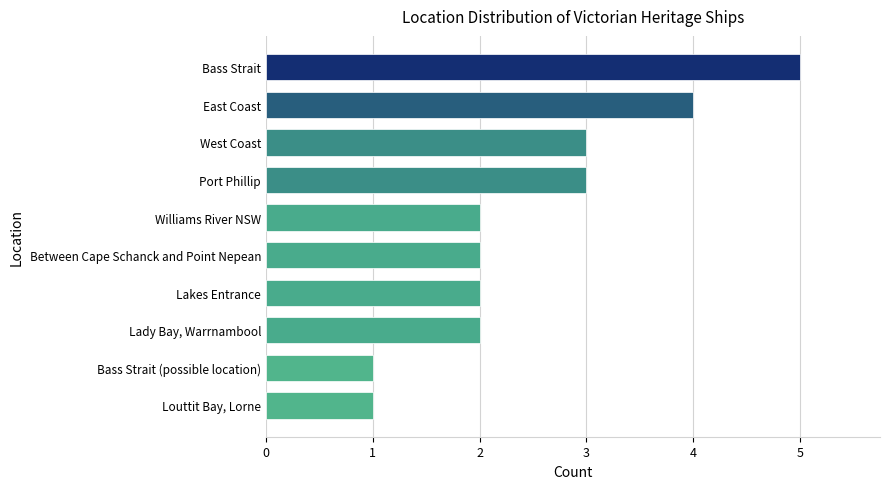

What is the change in value from Bass Strait (possible location) to Port Phillip?

+2